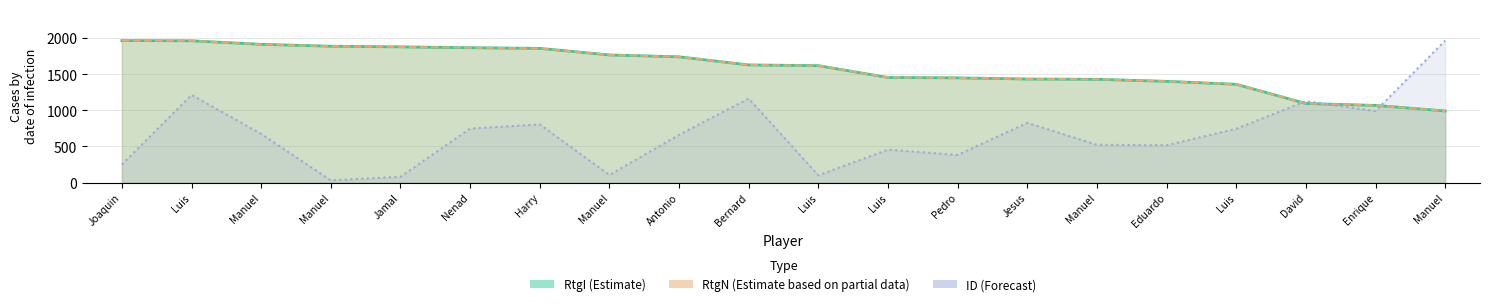

Does the chart display data point markers on the line(s)?

No